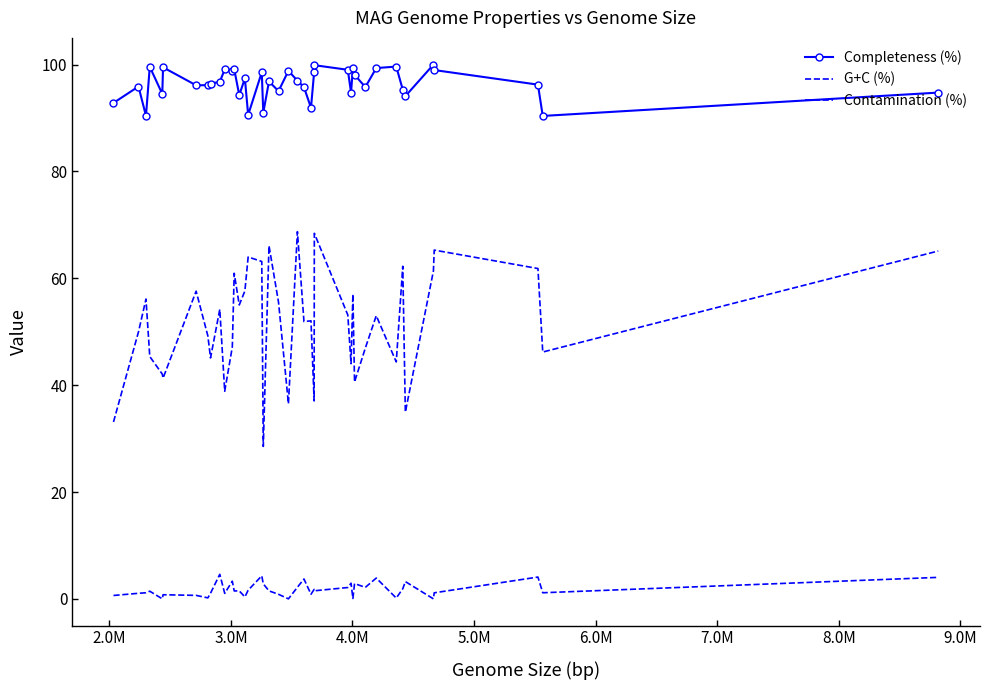

What are all the series names shown in the legend?

Completeness (%), G+C (%), Contamination (%)